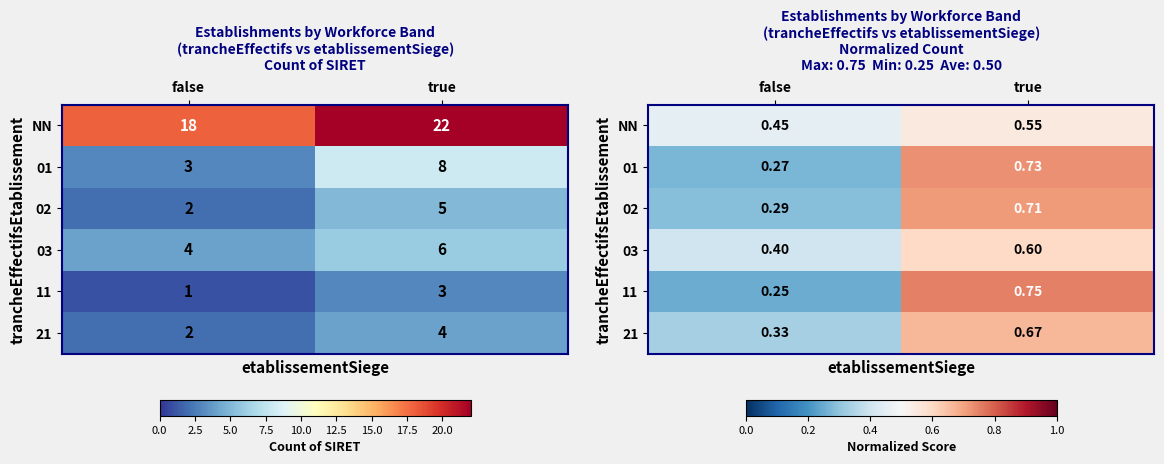

Between true and false, which is larger?

true